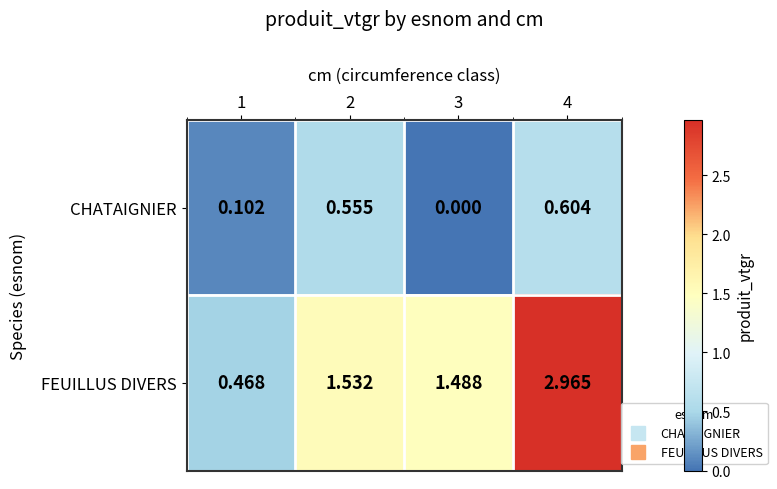

Which series has the largest total across all categories?

FEUILLUS DIVERS